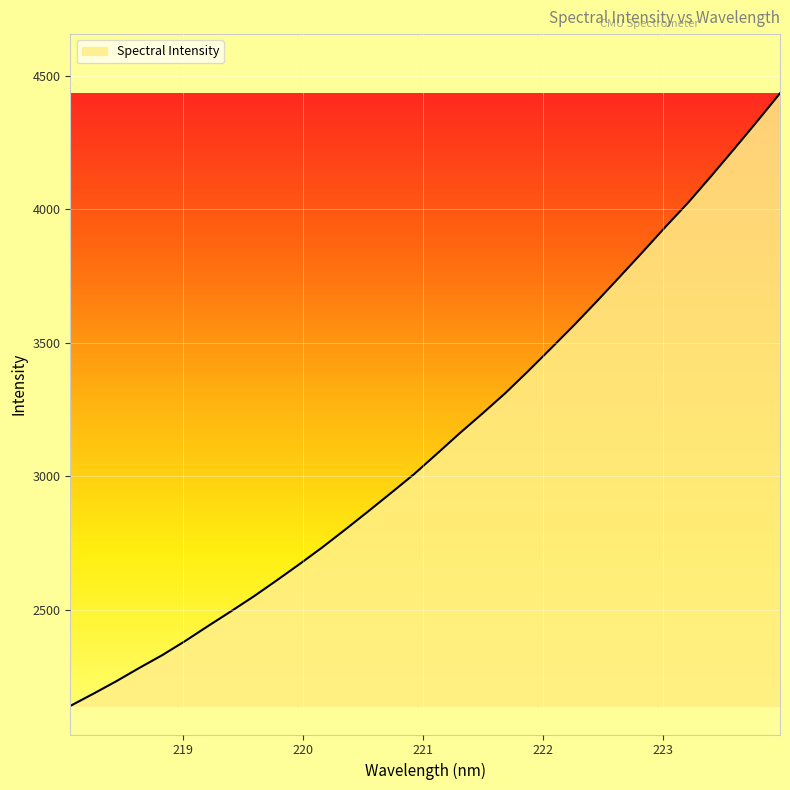

What is the average value?

3132.1